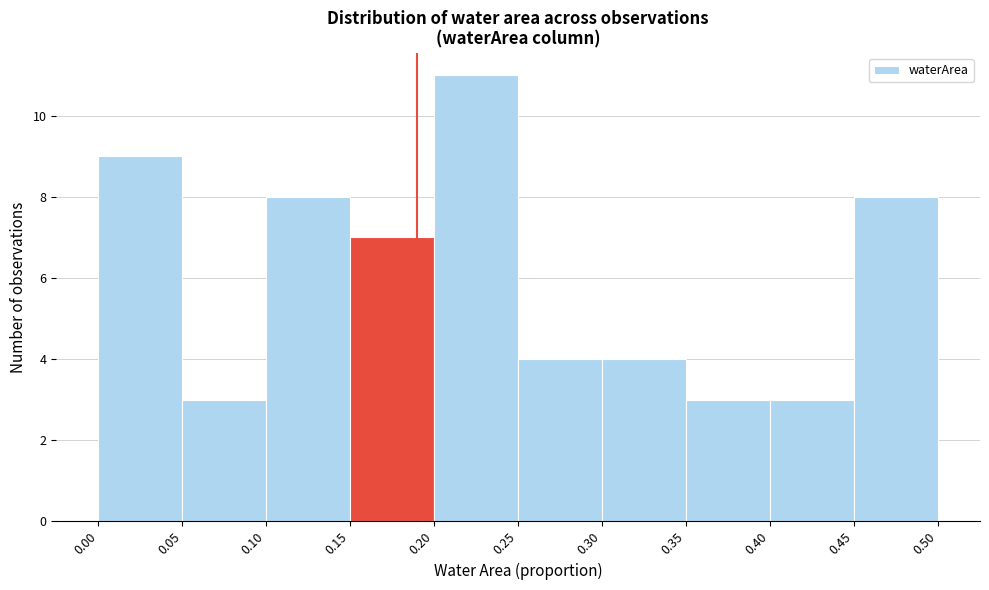

Reading left to right, list every bar in this chart as the range it spans on the x-axis followed by its height. The values are not printed on the chart, so give them approximately, as read against the axis.

0.00 to 0.05: 9
0.05 to 0.10: 3
0.10 to 0.15: 8
0.15 to 0.20: 7
0.20 to 0.25: 11
0.25 to 0.30: 4
0.30 to 0.35: 4
0.35 to 0.40: 3
0.40 to 0.45: 3
0.45 to 0.50: 8